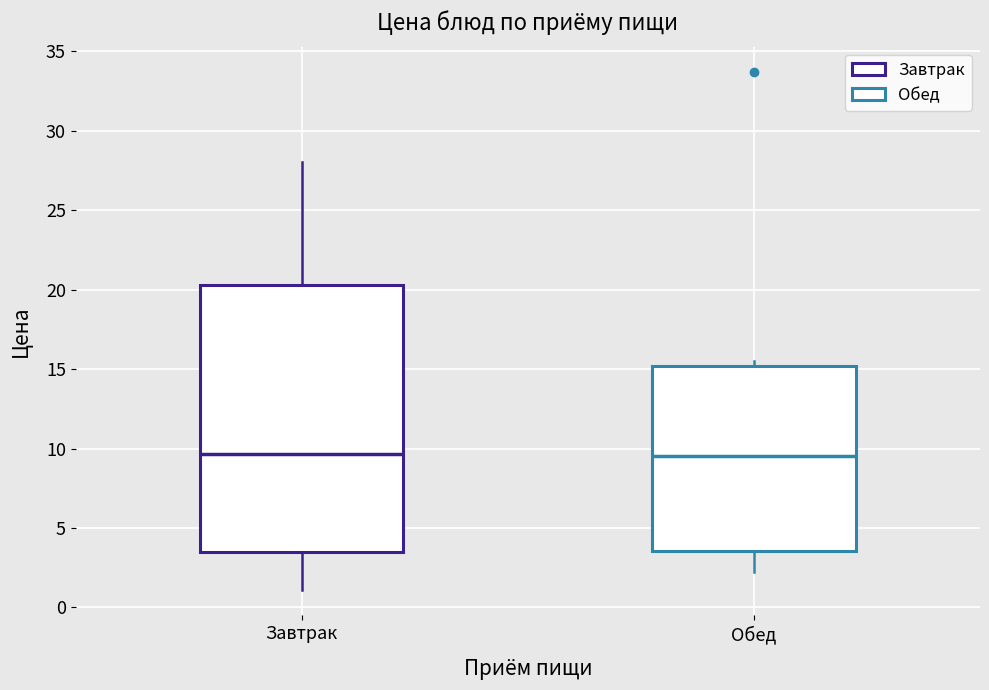

Reading left to right, read every box against the y-axis: the position of its median line, the range the box covers, and the ends of its whiskers. The values are not printed on the chart, so give them approximately, as read against the axis.

Завтрак: median 9.5, box 3.5 to 20.5, whiskers 1.0 to 28.0
Обед: median 9.5, box 3.5 to 15.0, whiskers 2.0 to 15.5